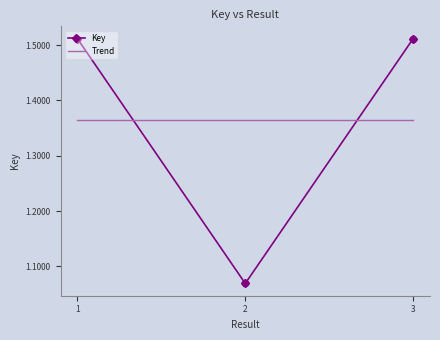

What is the change in value from 1 to 3?

-6